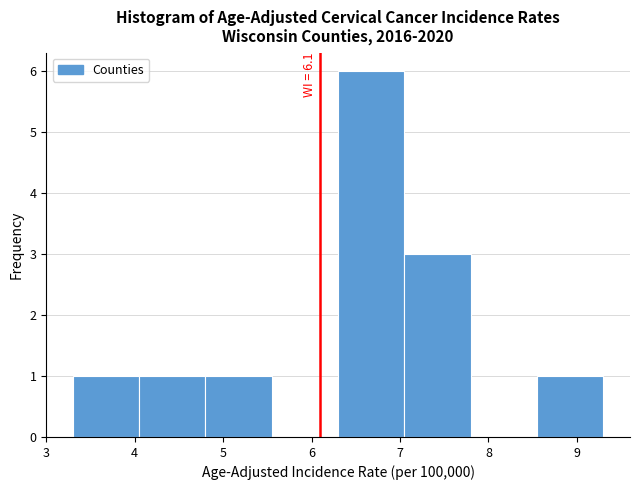

Which range on the x-axis has the tallest bar?

6.30 to 7.05